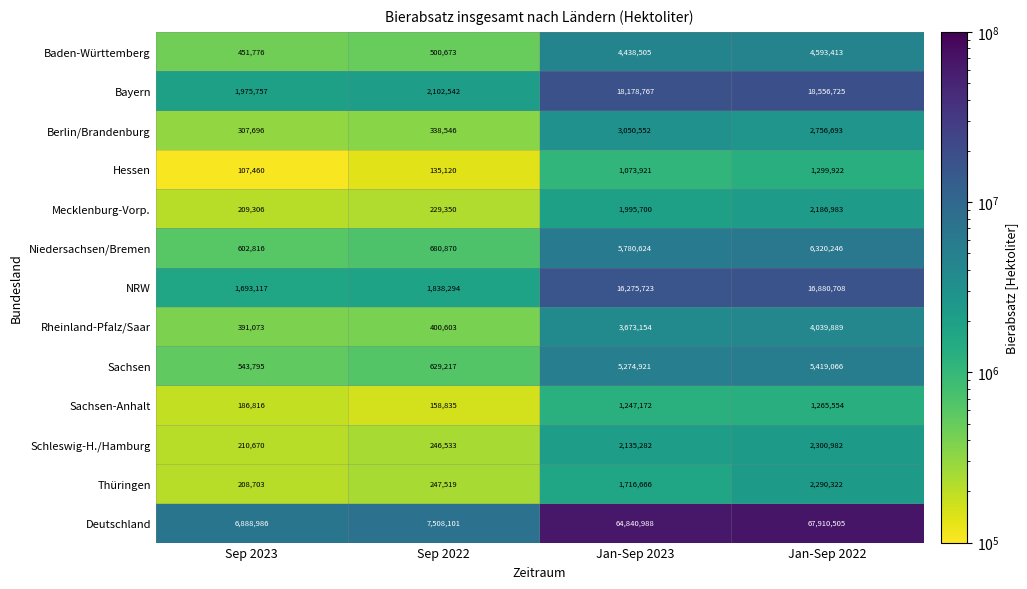

True or false: Niedersachsen/Bremen has a value of 1179357 at Jan-Sep 2023.

False